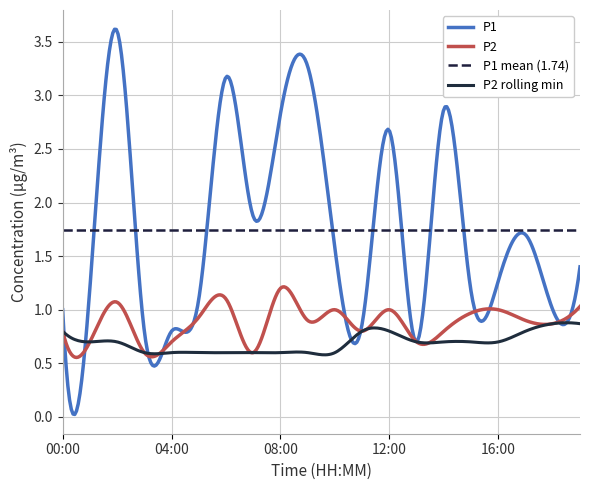

True or false: P1 and P2 cross at least once.

True